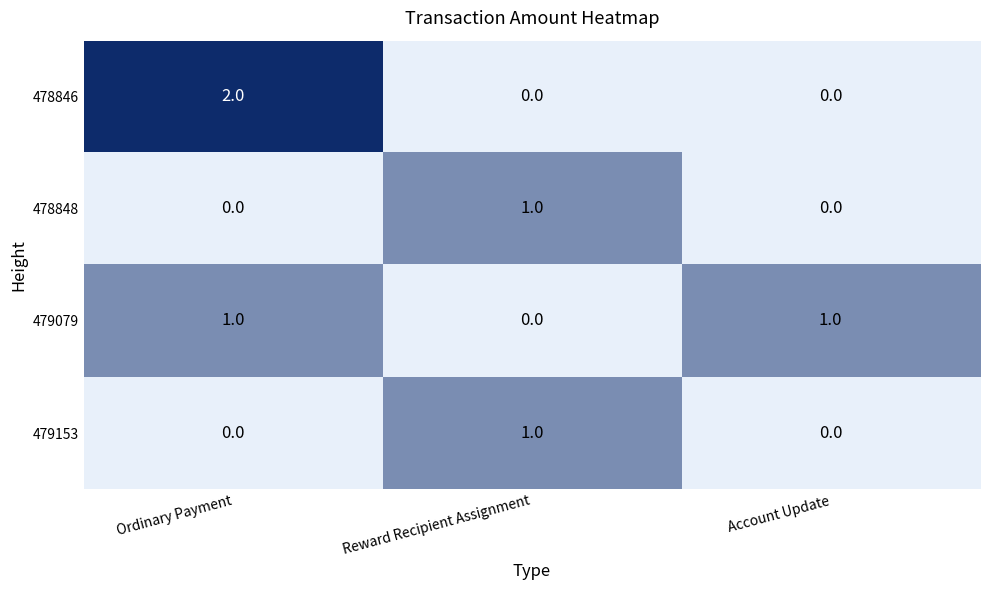

Reading left to right, what are all the values shown in this chart?

478846: 2	0	0
478848: 0	1	0
479079: 1	0	1
479153: 0	1	0